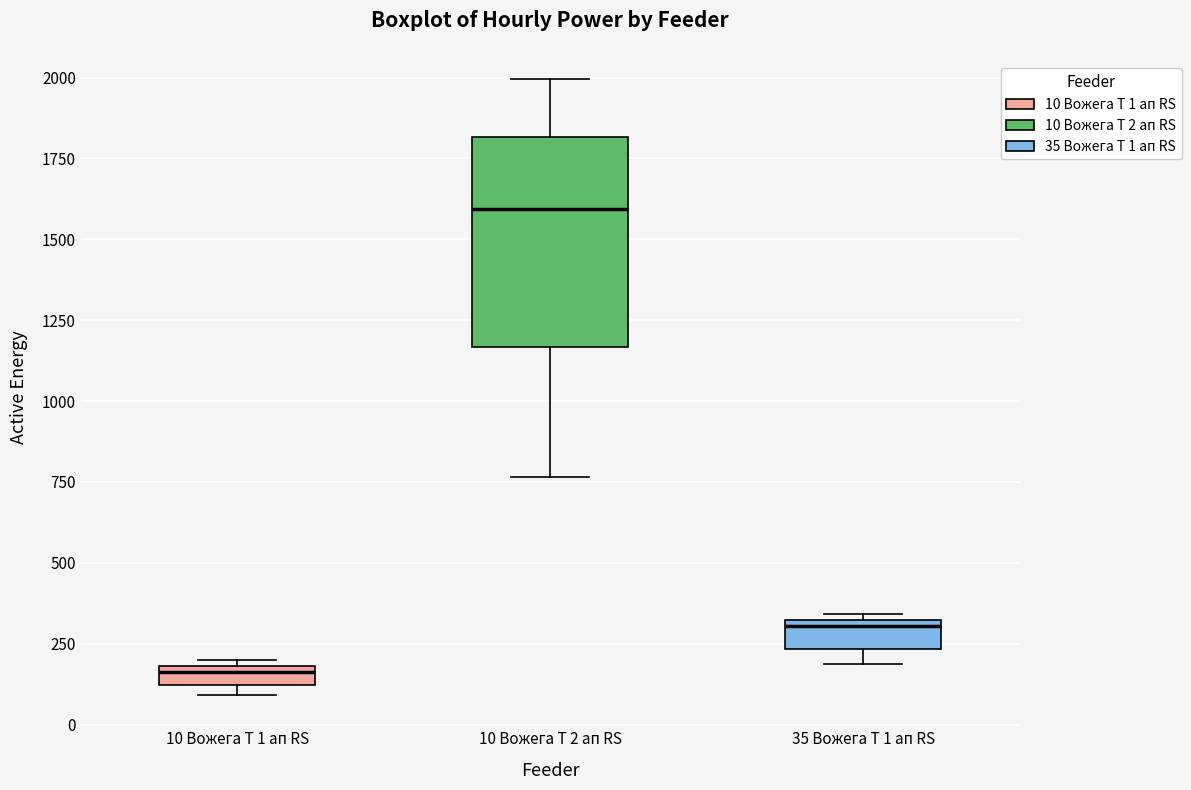

Which box's median line is the lowest?

10 Вожега Т 1 ап RS